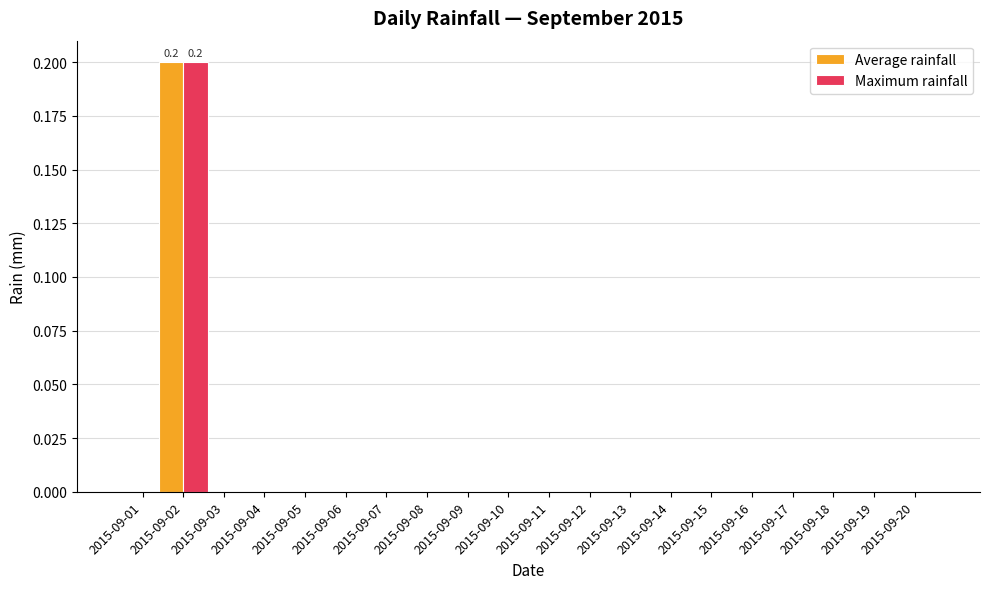

How many Maximum rainfall values are between 0 and 1?

20